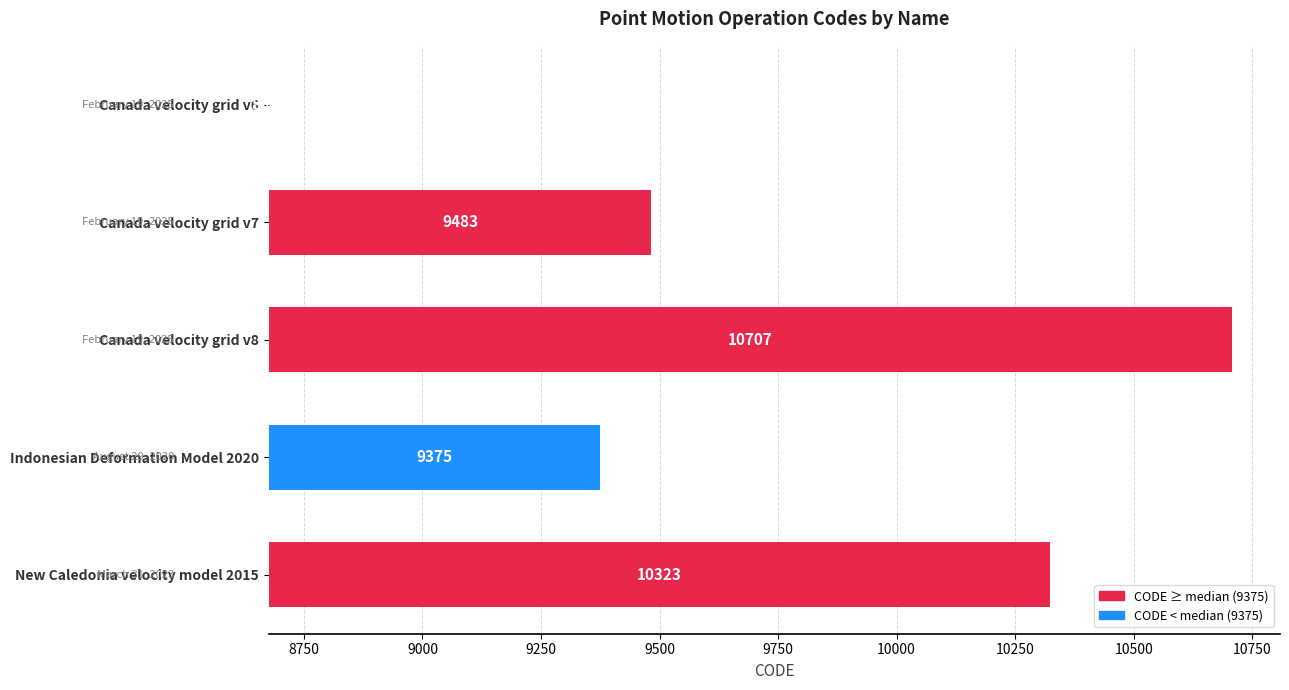

How many bars are there in total?

5